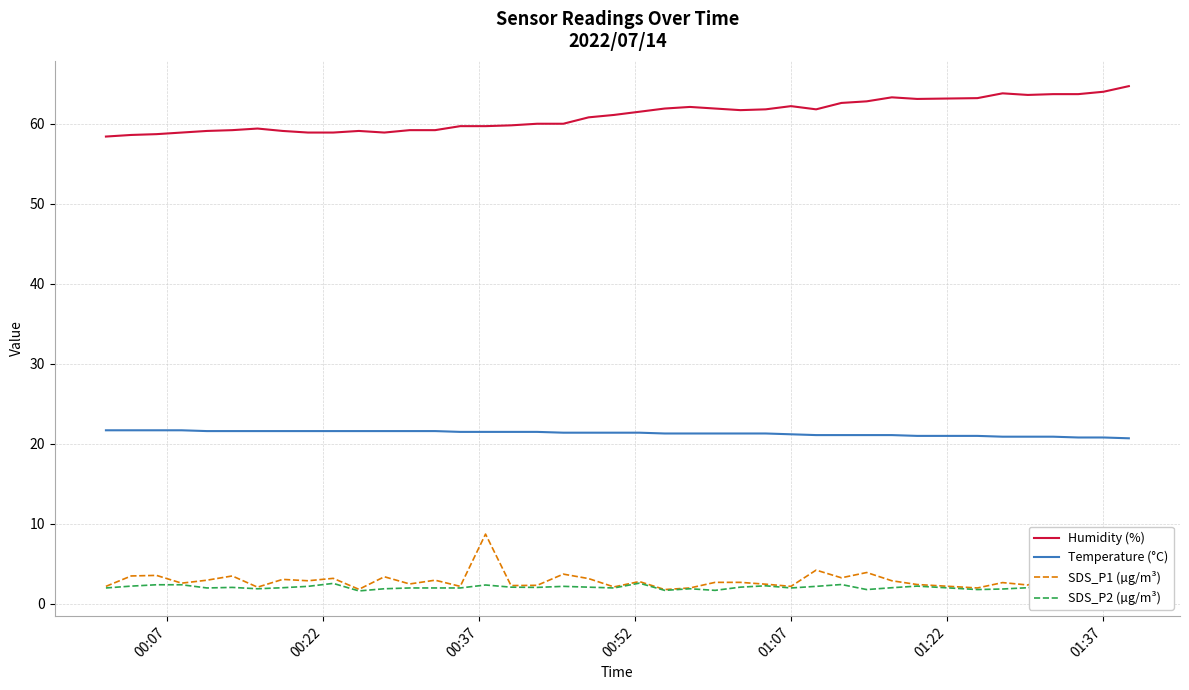

What is the minimum value shown in the chart?

1.6